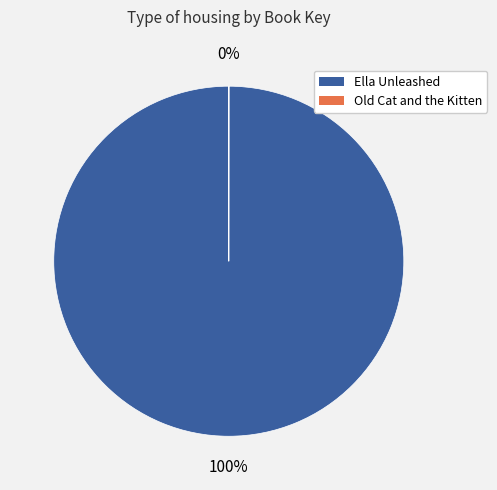

To the nearest percent, what is the average slice percentage?

50%